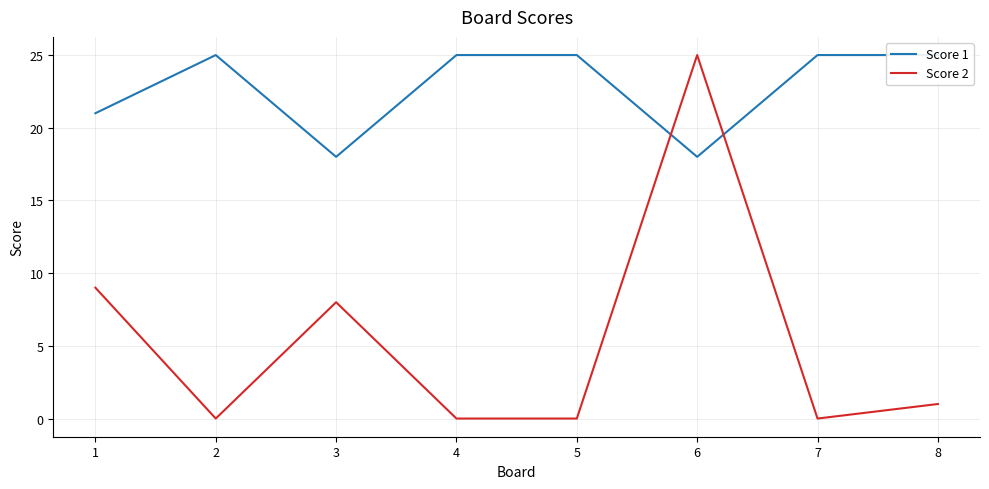

How many categories are shown in the chart?

8